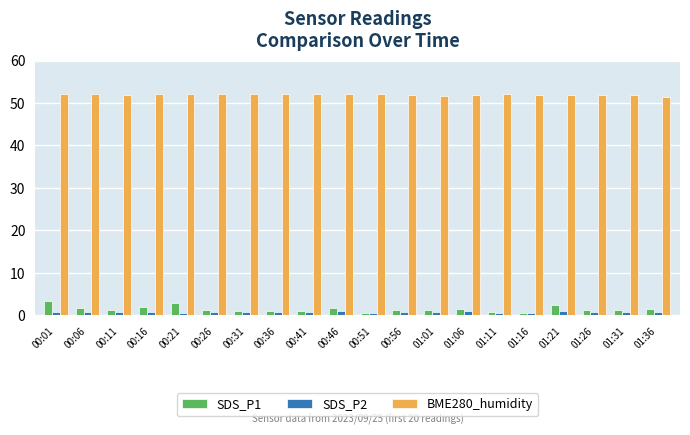

What is the difference between the second highest and second lowest values in the SDS_P2 series?

0.4